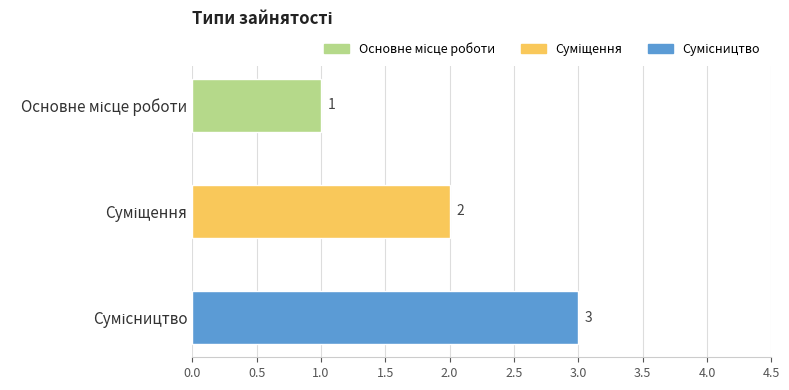

What is the average value?

2